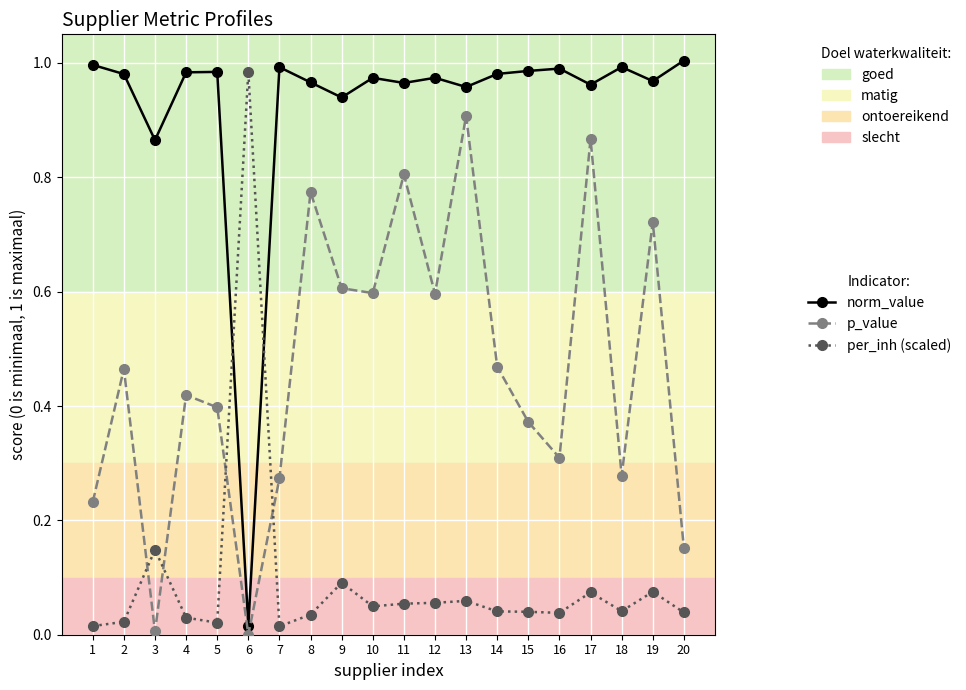

Which series has the largest range (max minus min)?

norm_value